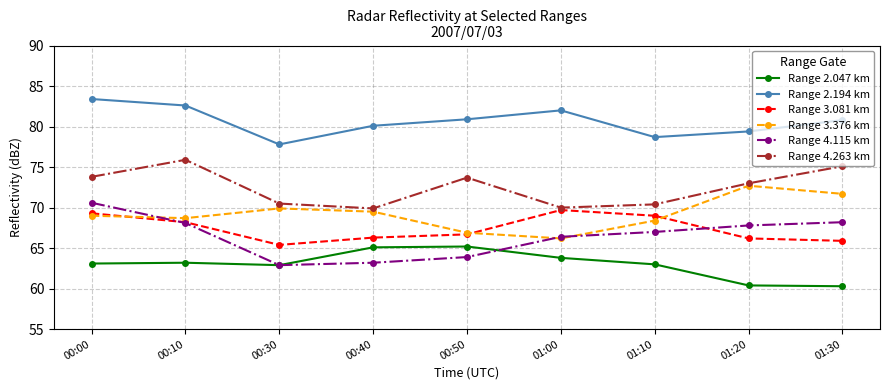

What is the label of the 5th point from the right?

00:50